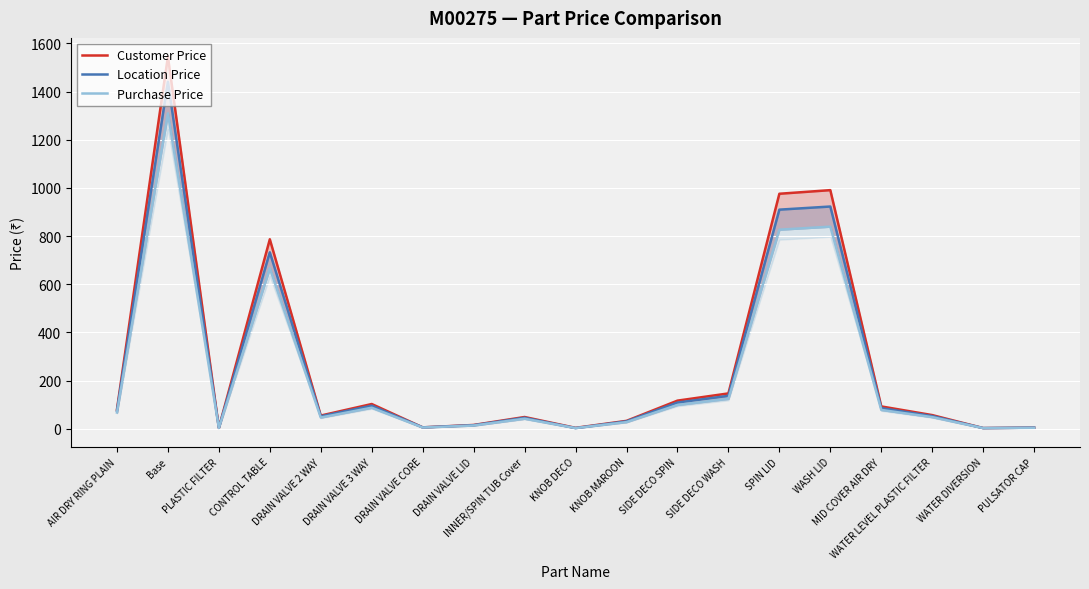

At which label does Purchase Price first exceed 48?

AIR DRY RING PLAIN